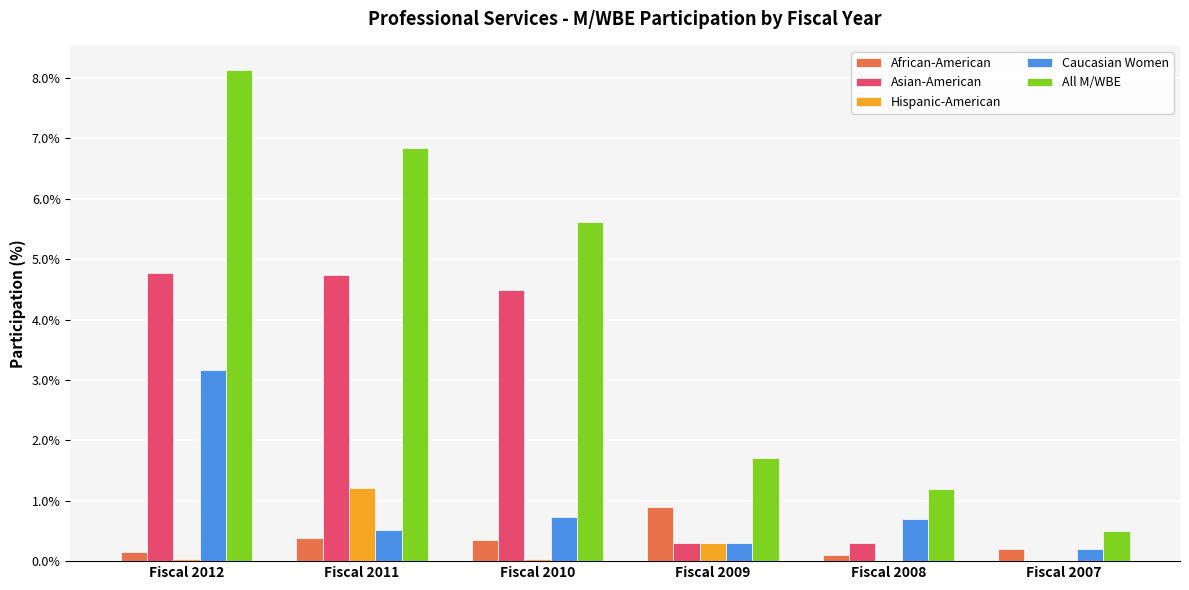

True or false: All M/WBE has a value of 1.7 at Fiscal 2009.

True